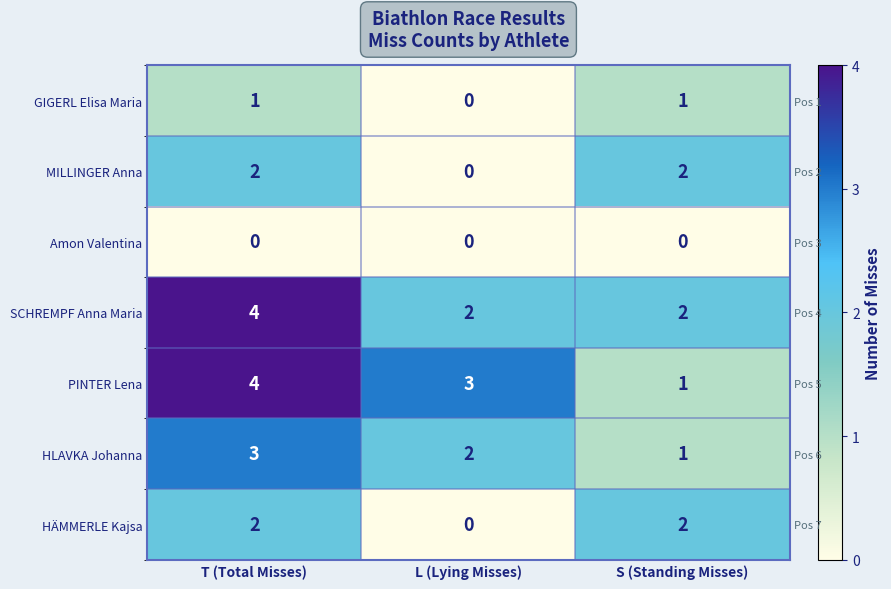

Between L (Lying Misses) and T (Total Misses), which is larger?

T (Total Misses)